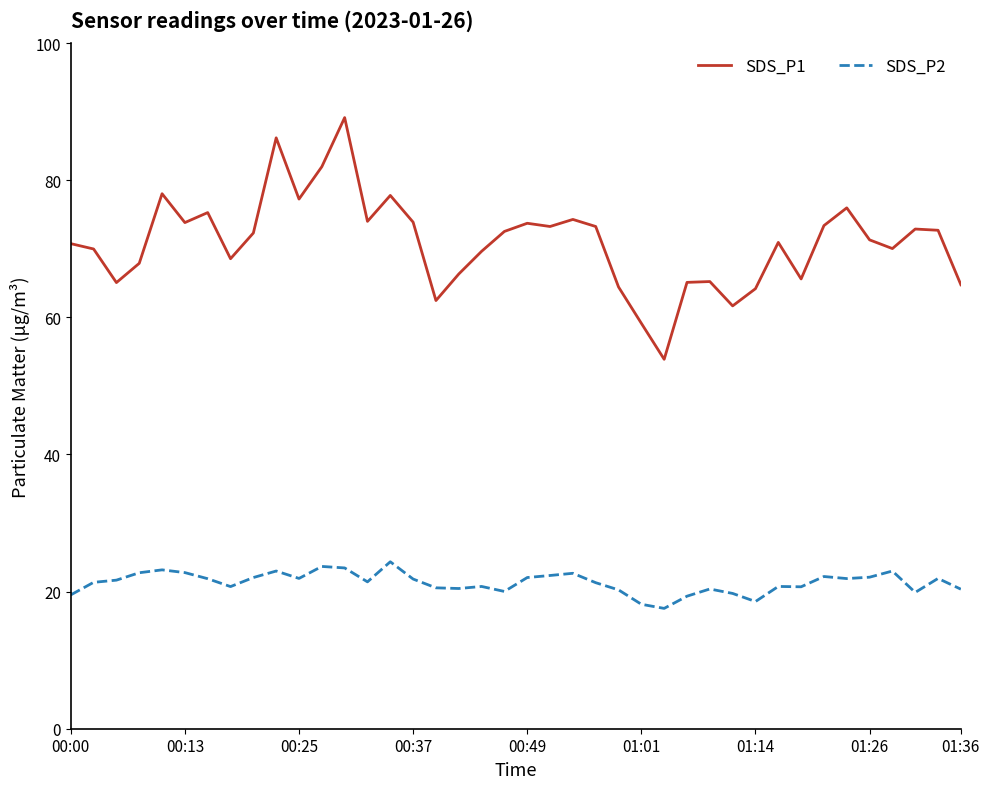

Which series has the largest range (max minus min)?

SDS_P1